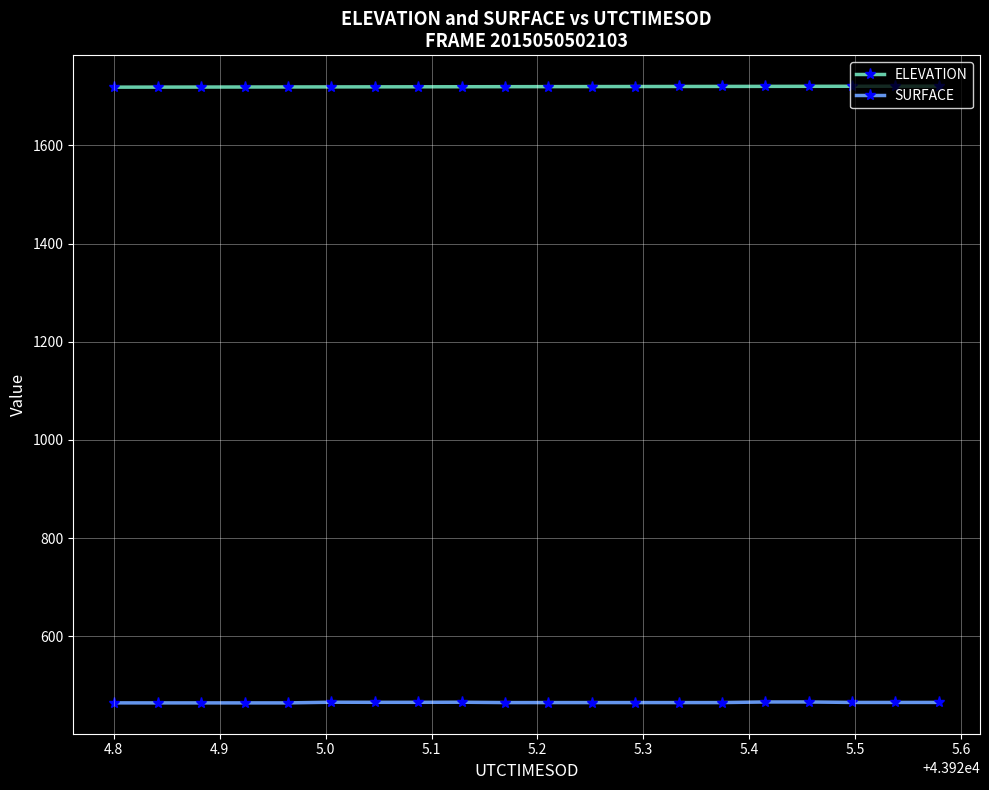

True or false: ELEVATION and SURFACE intersect in this chart.

False